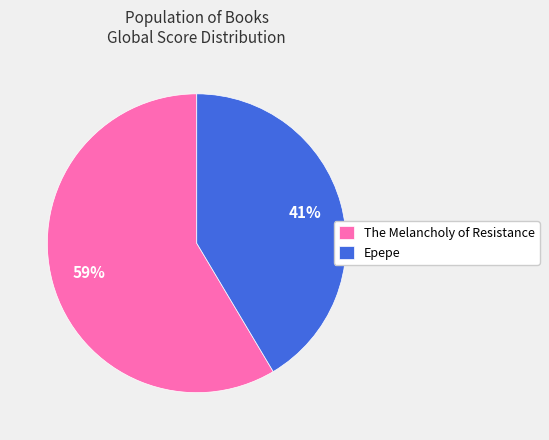

Is there a majority slice in this chart?

Yes